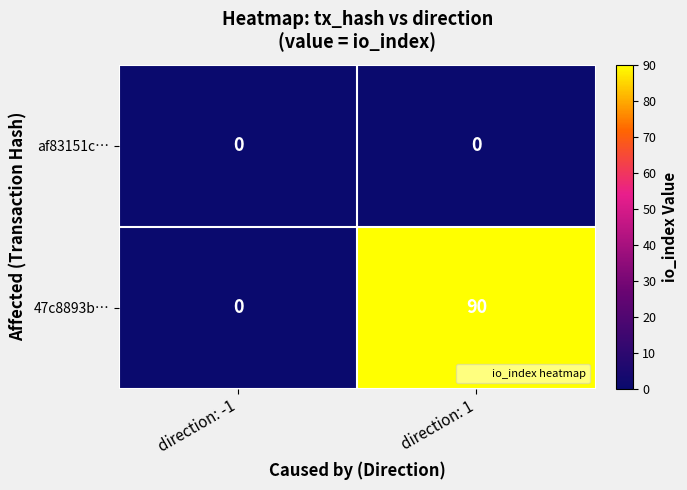

Which series has the widest spread of values?

47c8893b…